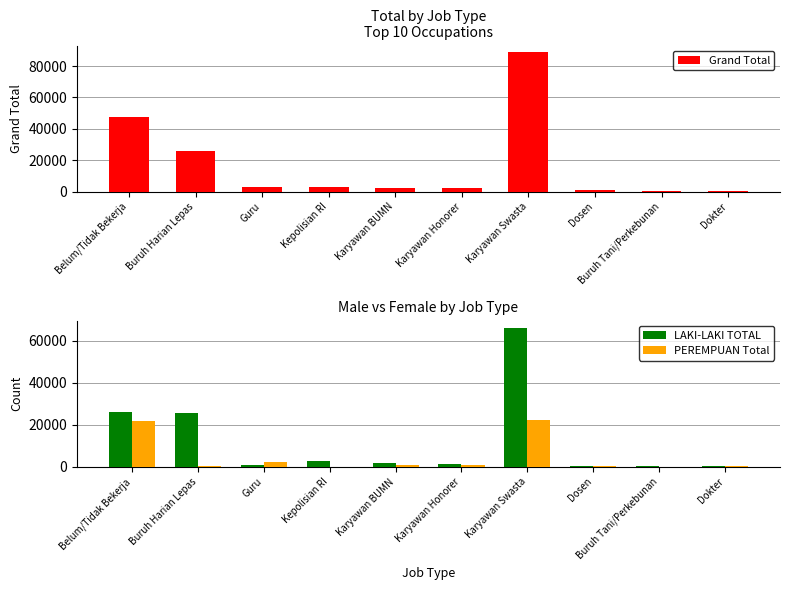

True or false: Grand Total has a value of 1167 at Buruh Tani/Perkebunan.

False